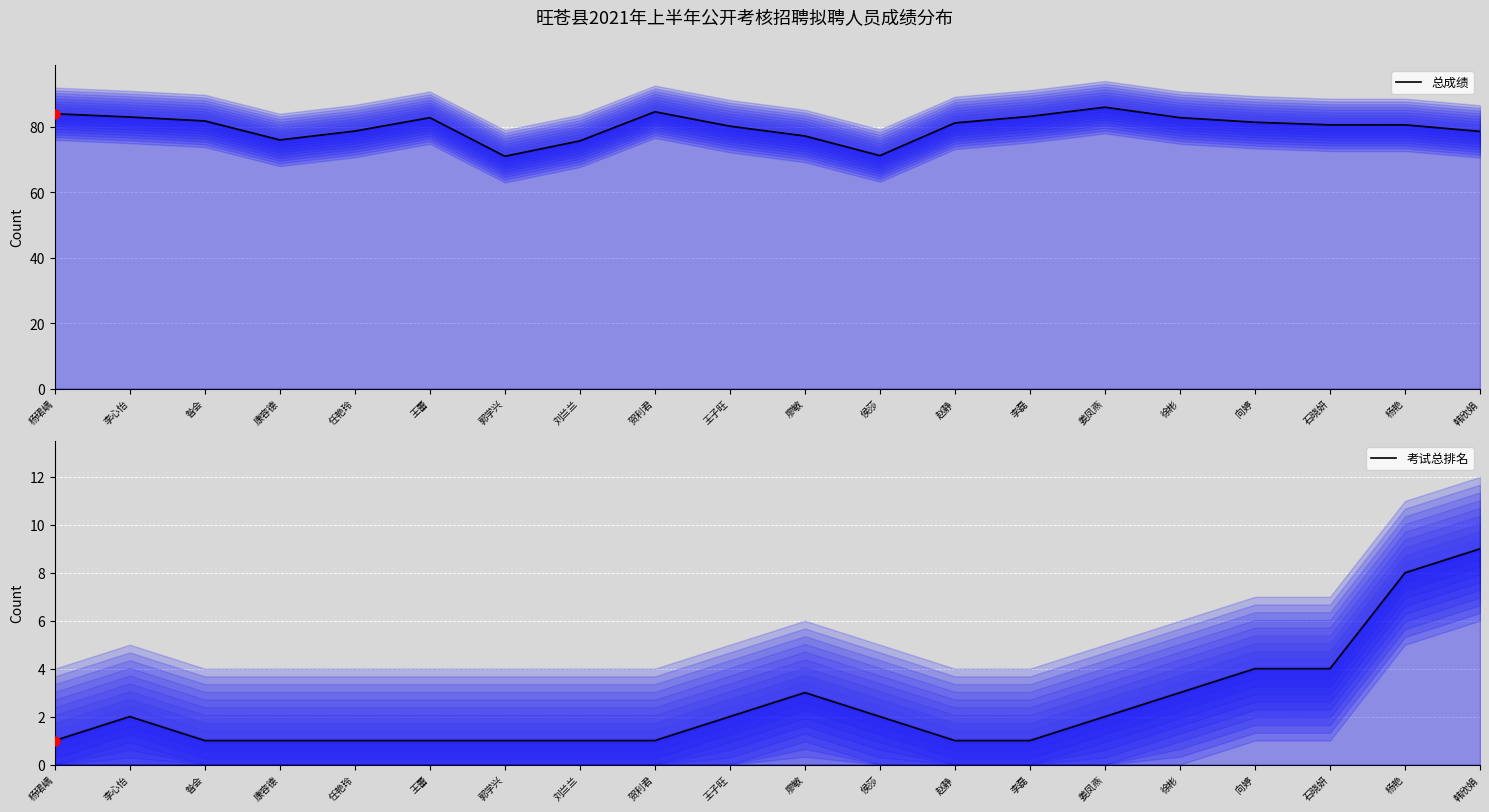

Is the value of 考试总排名 at 刘兰兰 greater than the value of 总成绩 at 李心怡?

No